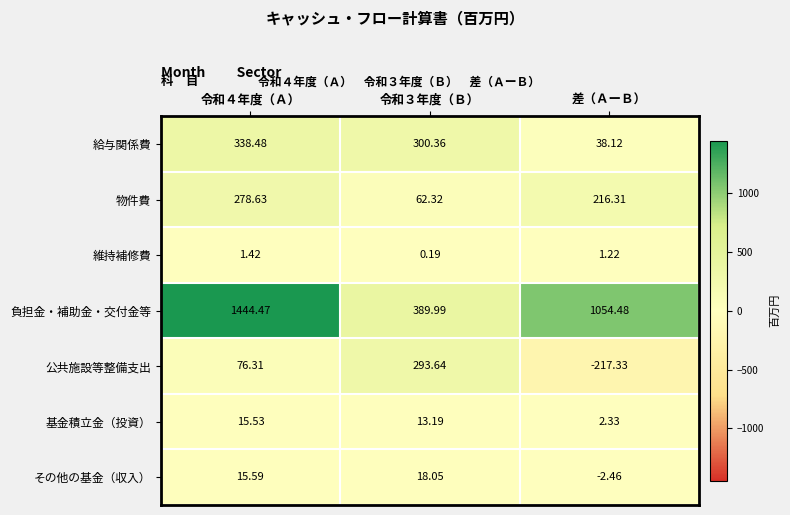

Which series changed the most between 令和３年度（Ｂ） and 差（ＡーＢ）?

負担金・補助金・交付金等